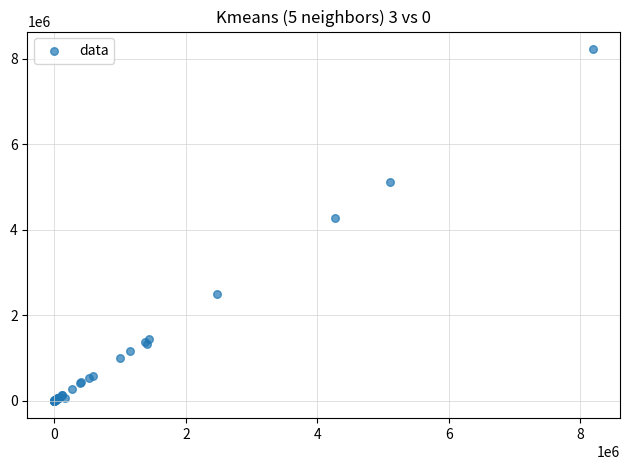

What Y value in the scatter plot is closest to 4115593?

4269840.0